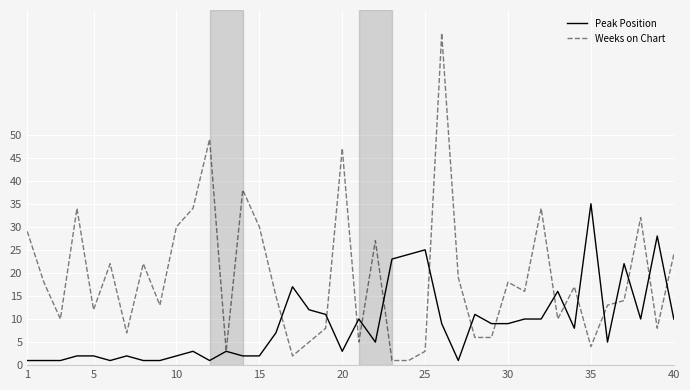

True or false: Peak Position and Weeks on Chart intersect in this chart.

True